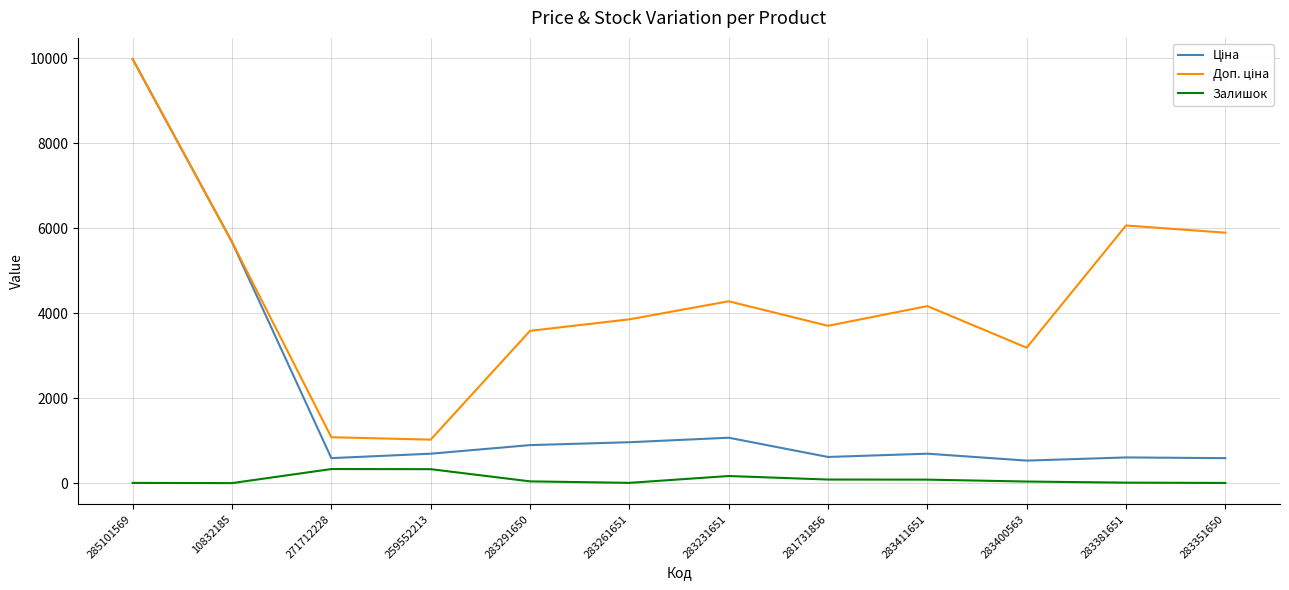

At which category is the sum across all series the highest?

285101569